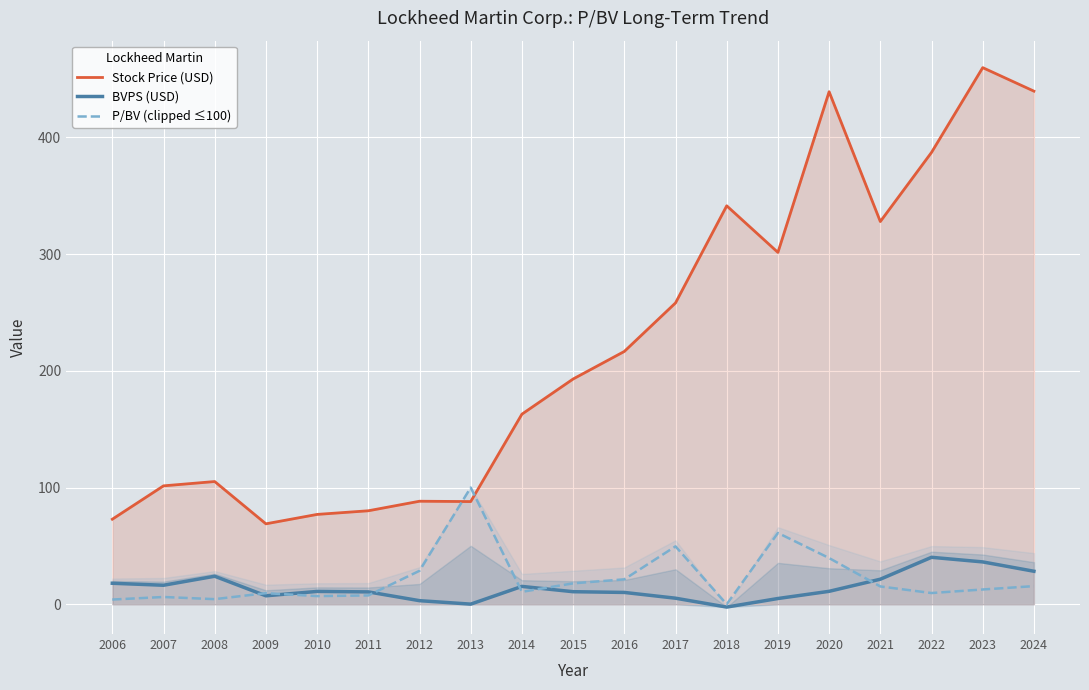

Which series changed the most between 2010 and 2013?

P/BV (clipped ≤100)